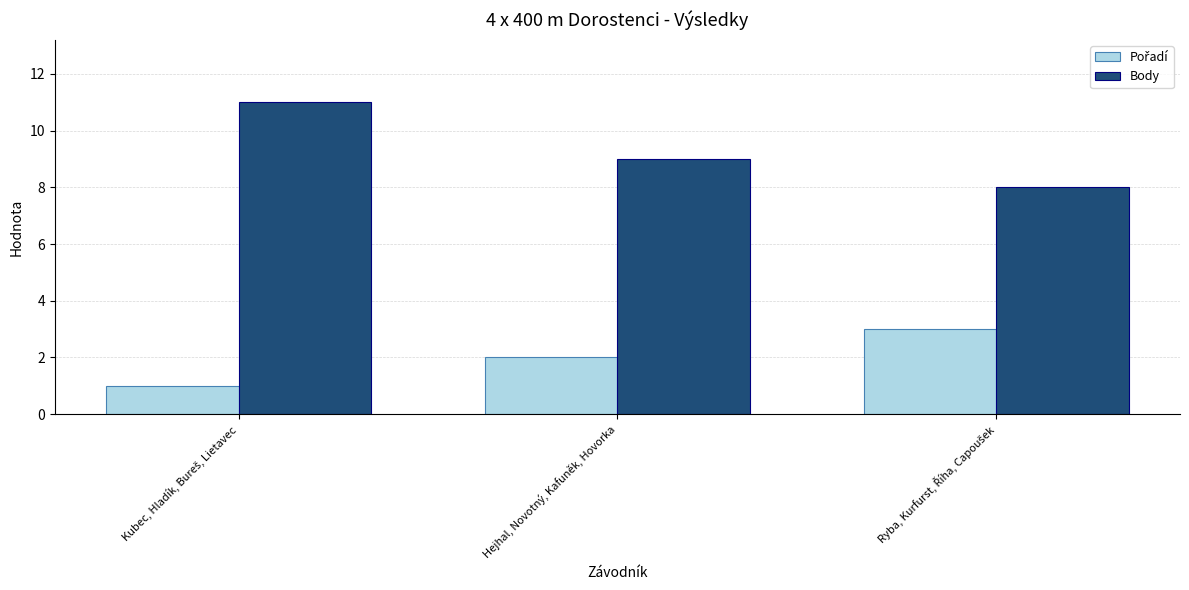

What is the minimum value for Body?

8